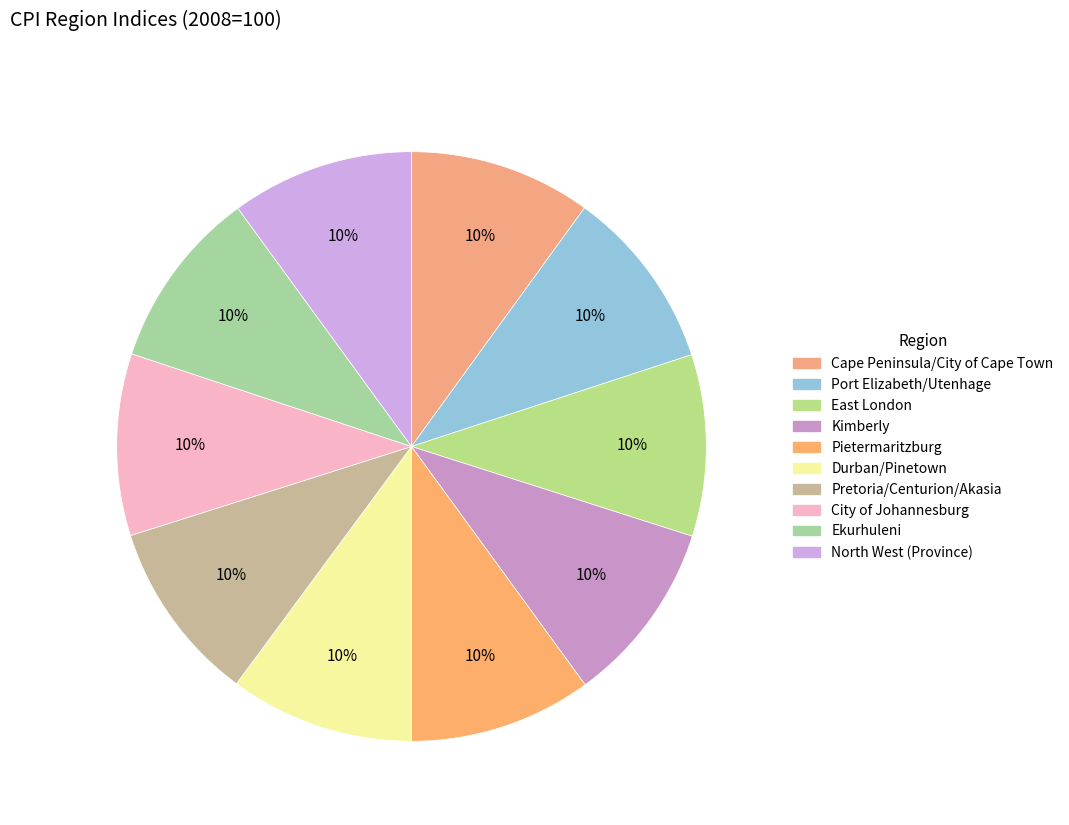

How many segments does this pie chart have?

10